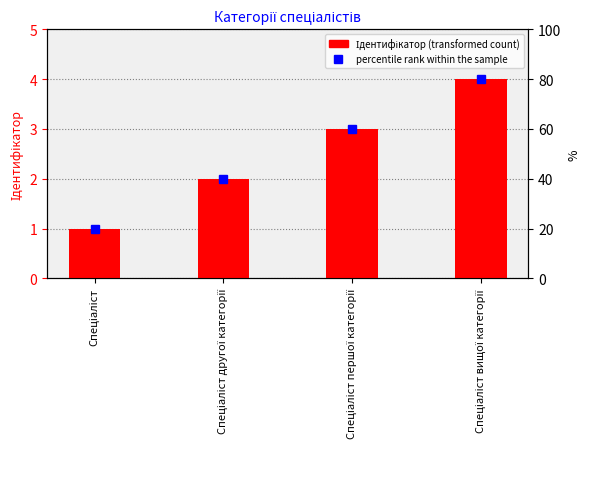

Which has a higher value, Спеціаліст вищої категорії or Спеціаліст?

Спеціаліст вищої категорії